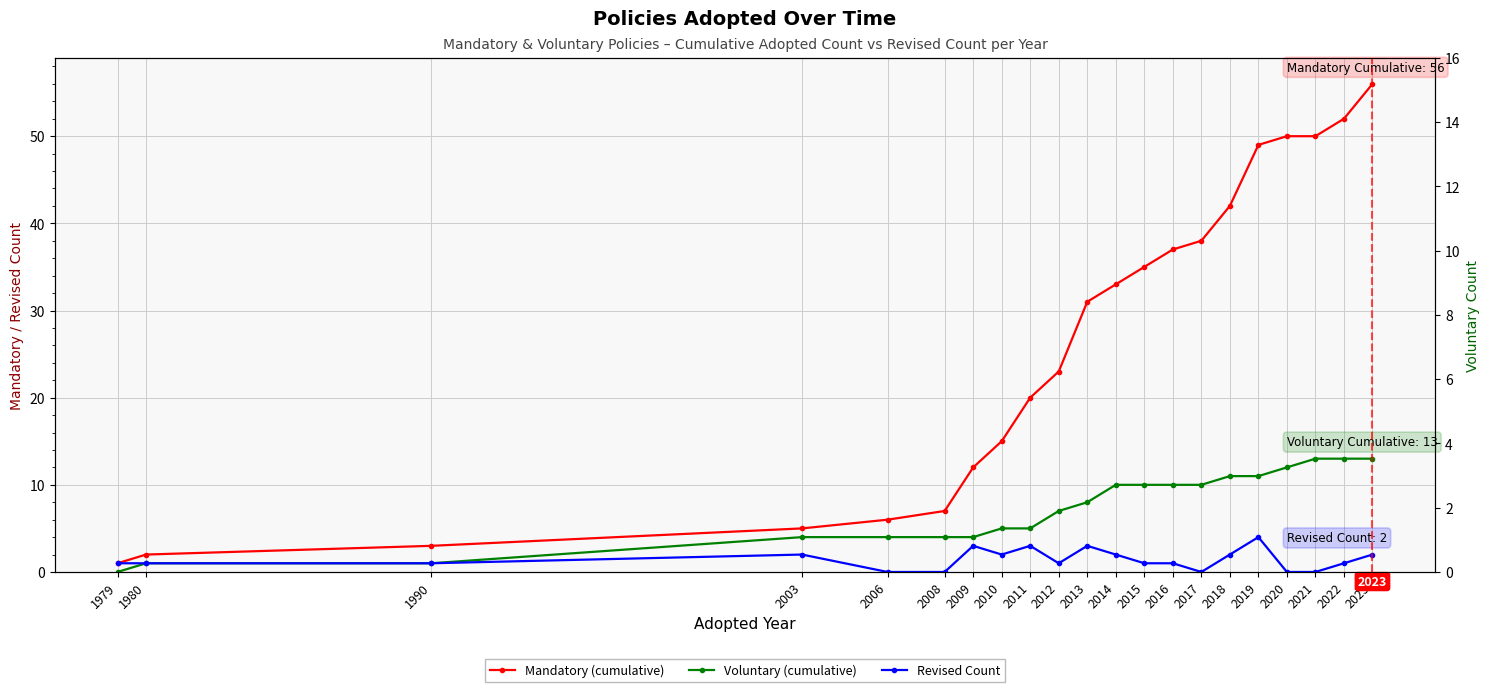

Which has a higher value, 1980 or 1979?

1980